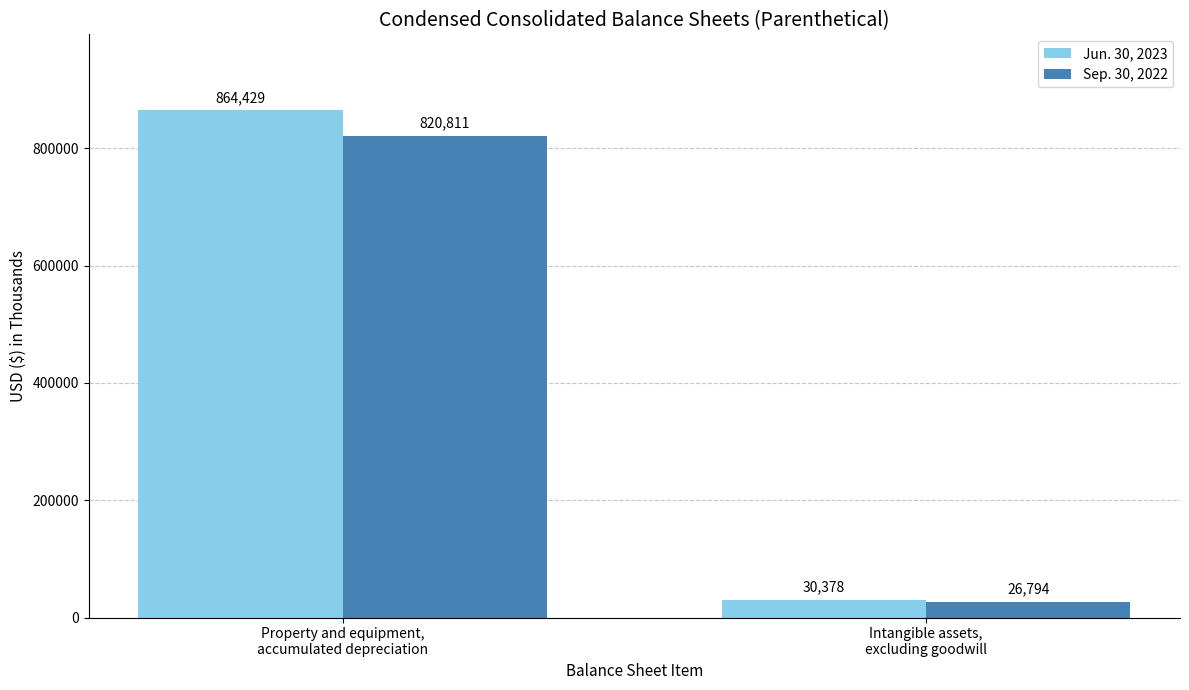

Which series has the largest range (max minus min)?

Jun. 30, 2023